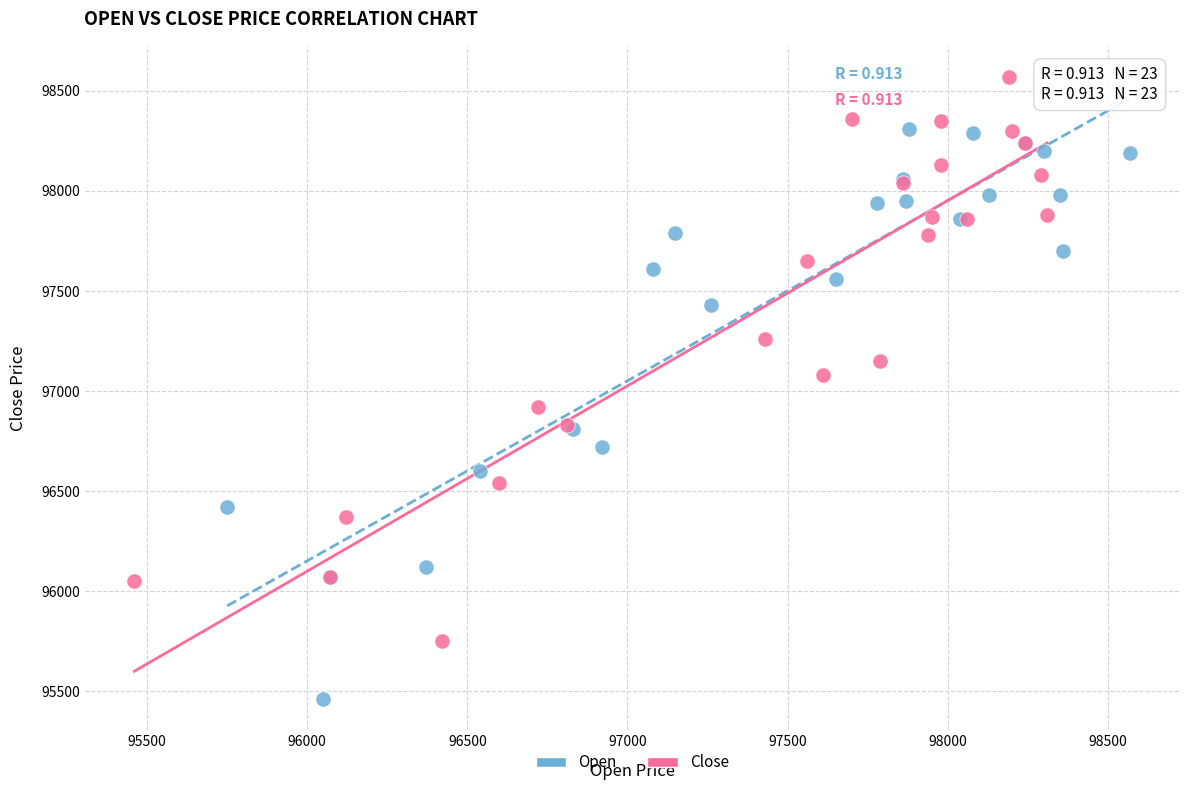

Which series contains the highest Y value?

Close